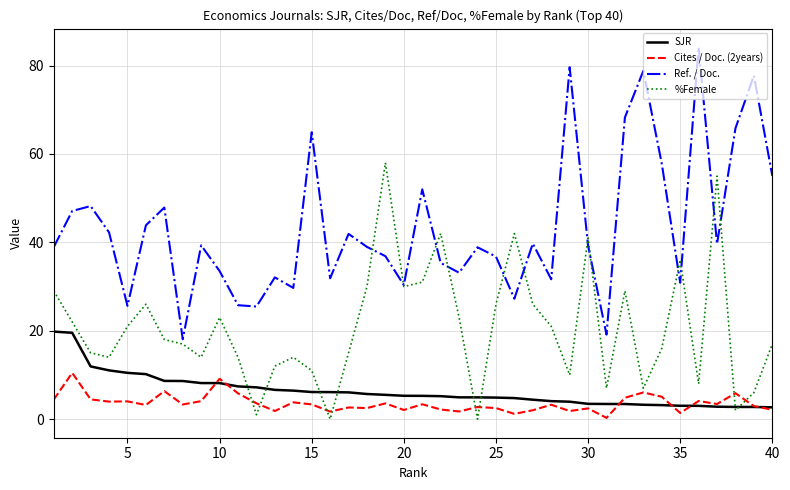

Which series has the largest total across all categories?

Ref. / Doc.